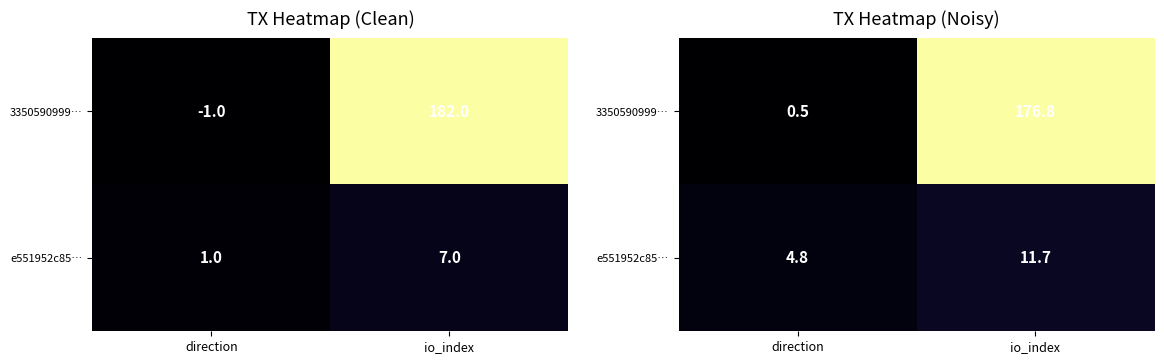

What is the sum of the 3350590999… values at direction and io_index?

177.3